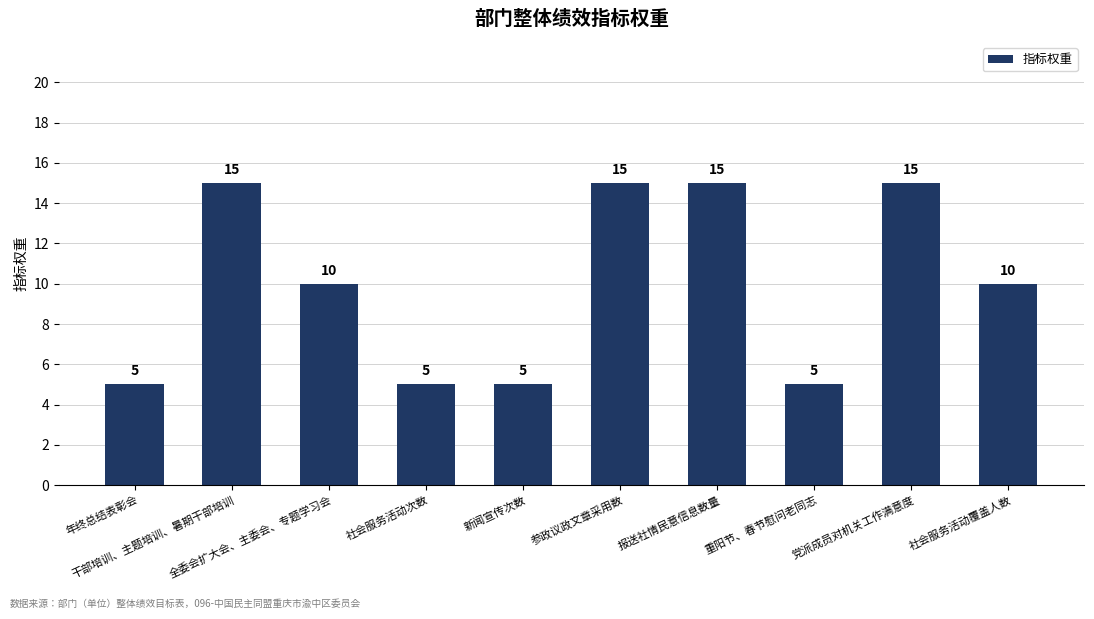

What is the minimum value shown in the chart?

5